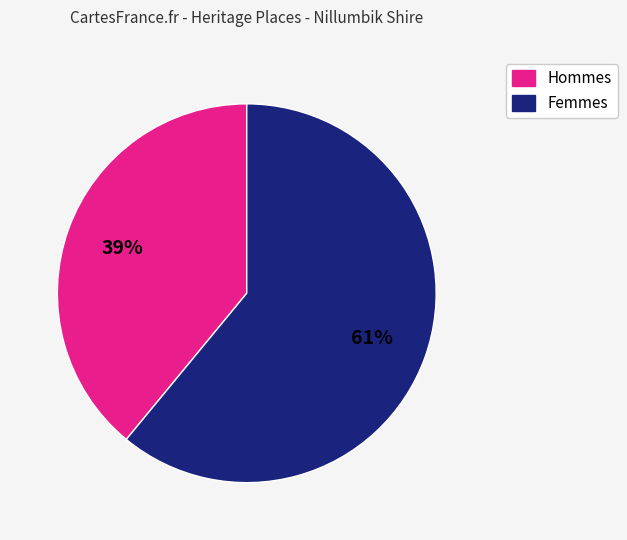

Does any single category account for the majority?

Yes